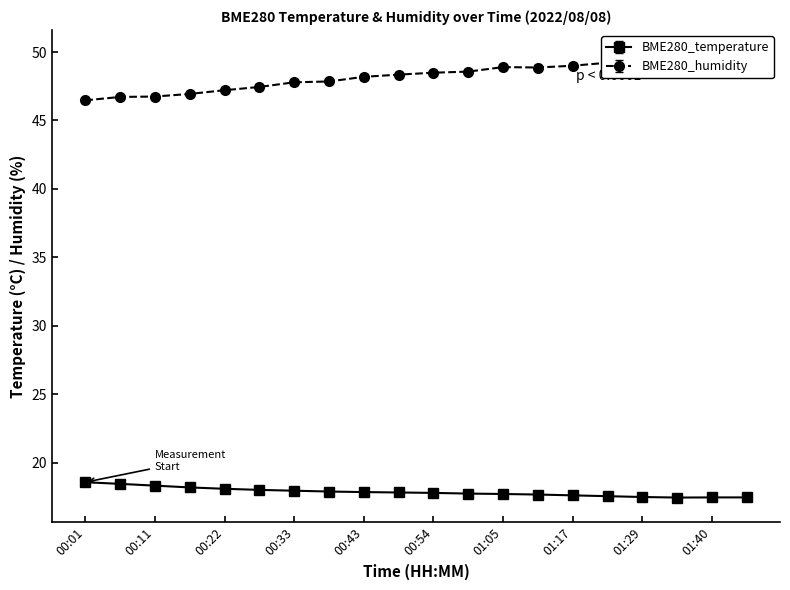

Which category has the highest value across all series?

01:45